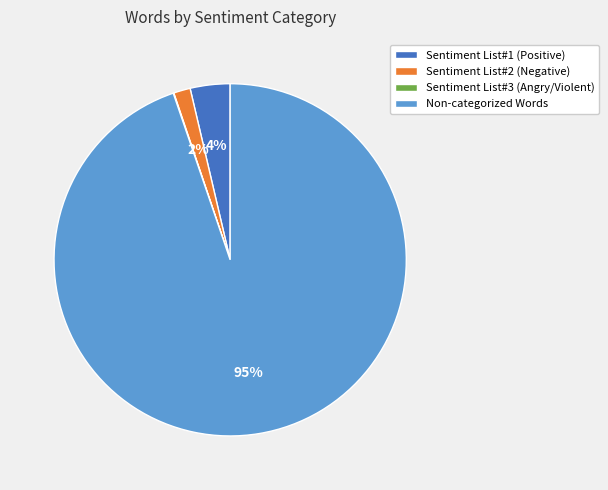

To the nearest percent, what is the average slice percentage?

25%